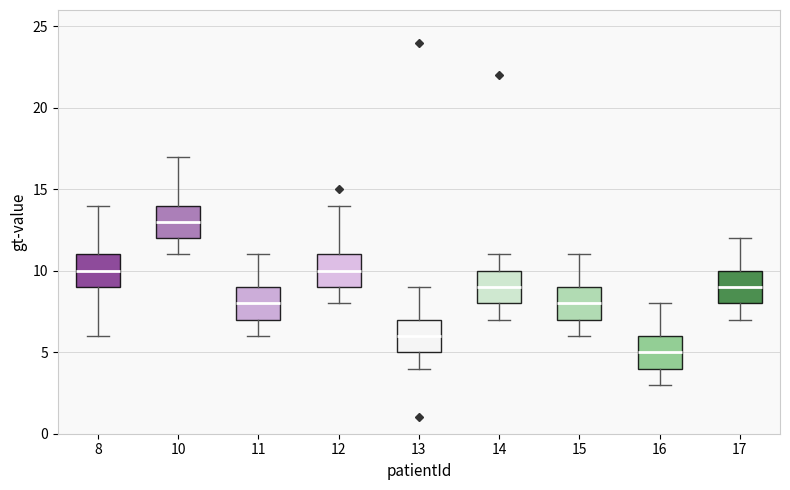

Where does the lower whisker of the box at x = 10 end on the y-axis? The values are not printed on the chart, so give them approximately, as read against the axis.

11